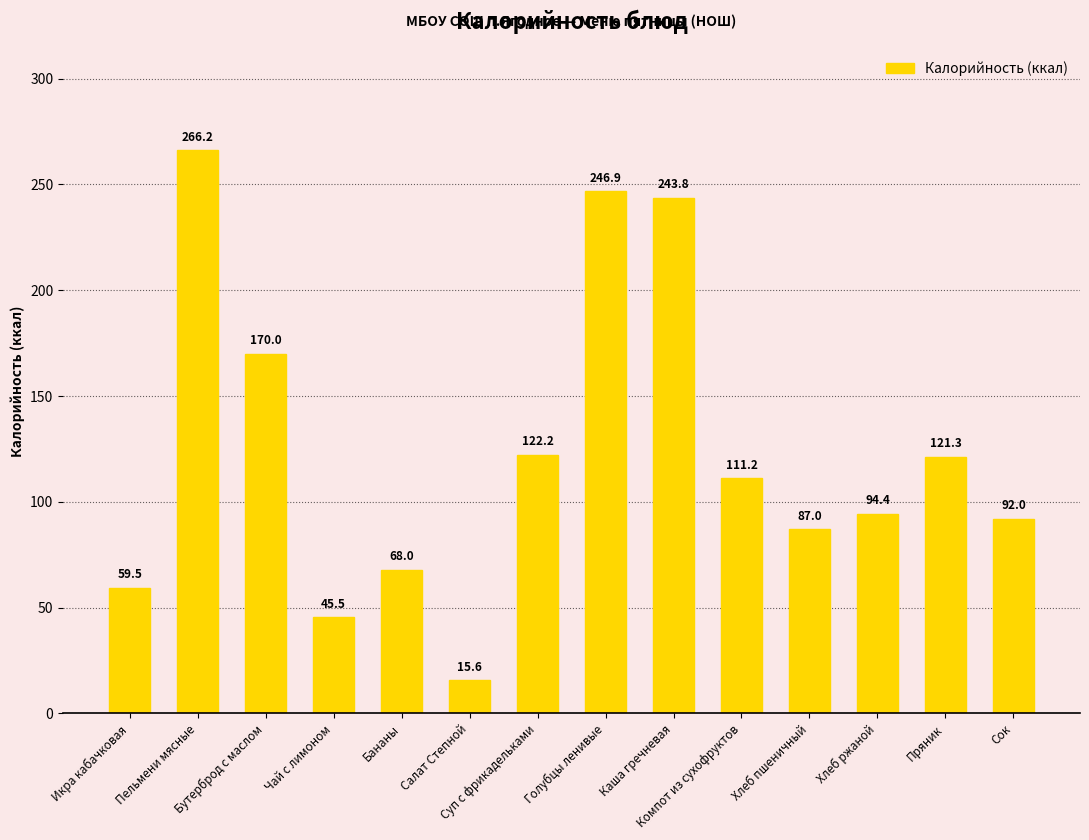

How many bars are there in total?

14